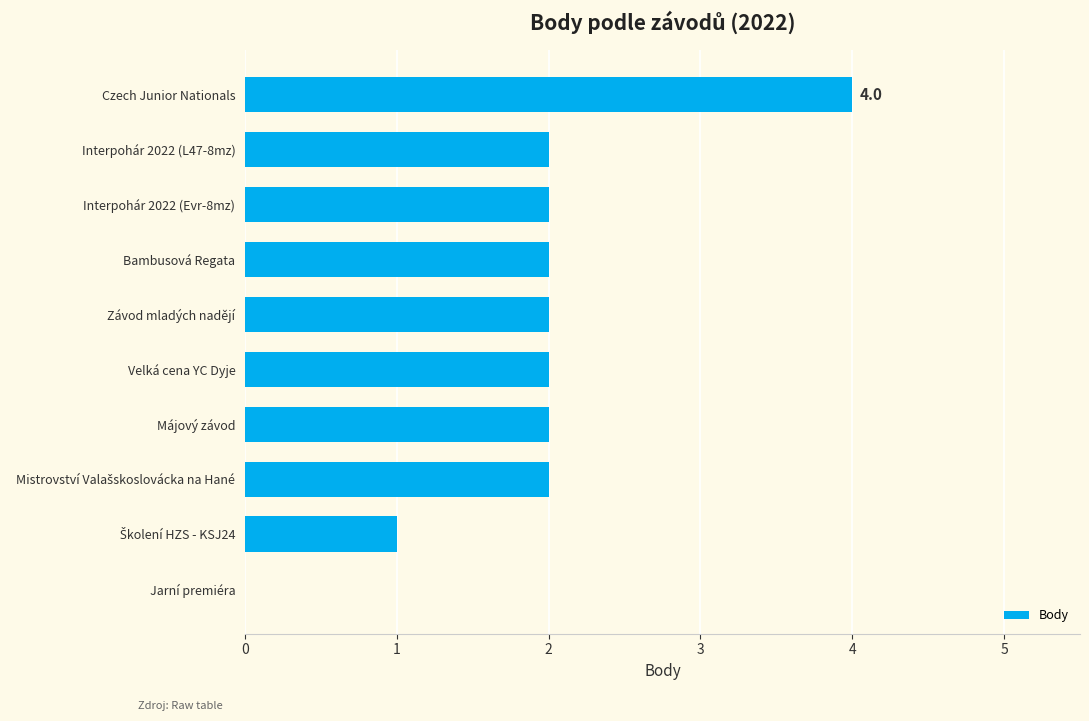

Is it true that the value at Májový závod is 2?

True